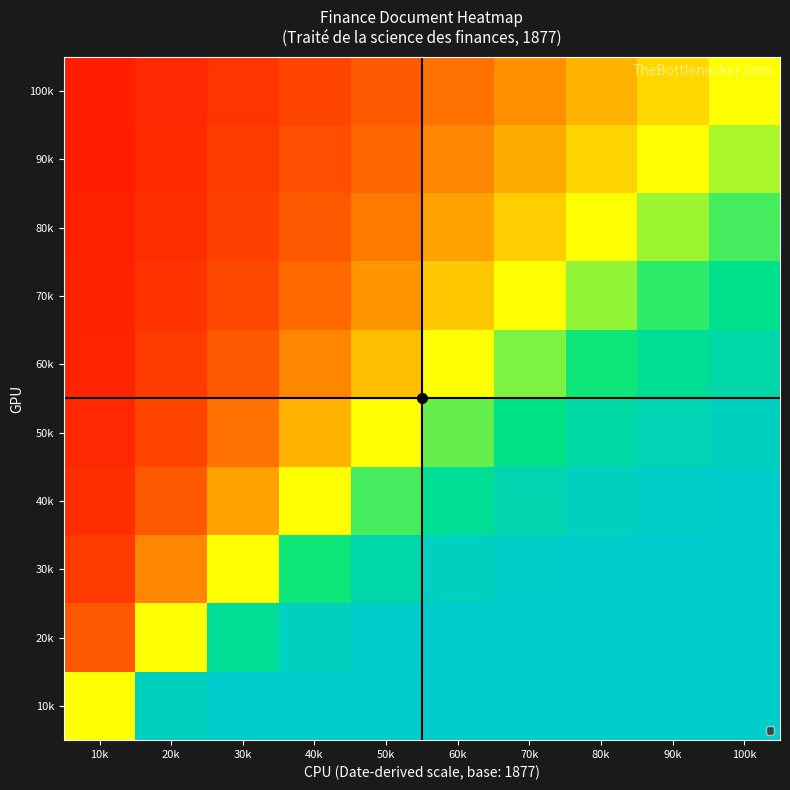

Reading left to right, transcribe all the data shown in this chart.

10k: 10k=0.0	20k=91.2	30k=99.6	40k=100.0	50k=100.0	60k=100.0	70k=100.0	80k=100.0	90k=100.0	100k=100.0
20k: 10k=-64.7	20k=0.0	30k=64.7	40k=91.2	50k=98.0	60k=99.6	70k=99.9	80k=100.0	90k=100.0	100k=100.0
30k: 10k=-77.3	20k=-47.3	30k=0.0	40k=47.3	50k=77.3	60k=91.2	70k=96.8	80k=98.8	90k=99.6	100k=99.8
40k: 10k=-81.9	20k=-64.7	30k=-36.7	40k=0.0	50k=36.7	60k=64.7	70k=81.9	80k=91.2	90k=95.8	100k=98.0
50k: 10k=-84.3	20k=-72.8	30k=-54.8	40k=-29.9	50k=0.0	60k=29.9	70k=54.8	80k=72.8	90k=84.3	100k=91.2
60k: 10k=-85.7	20k=-77.3	30k=-64.7	40k=-47.3	50k=-25.1	60k=0.0	70k=25.1	80k=47.3	90k=64.7	100k=77.3
70k: 10k=-86.7	20k=-80.0	30k=-70.6	40k=-57.8	50k=-41.4	60k=-21.7	70k=0.0	80k=21.7	90k=41.4	100k=57.8
80k: 10k=-87.3	20k=-81.9	30k=-74.5	40k=-64.7	50k=-52.1	60k=-36.7	70k=-19.0	80k=0.0	90k=19.0	100k=36.7
90k: 10k=-87.8	20k=-83.3	30k=-77.3	40k=-69.4	50k=-59.4	60k=-47.3	70k=-32.9	80k=-16.9	90k=0.0	100k=16.9
100k: 10k=-88.2	20k=-84.3	30k=-79.2	40k=-72.8	50k=-64.7	60k=-54.8	70k=-43.2	80k=-29.9	90k=-15.3	100k=0.0